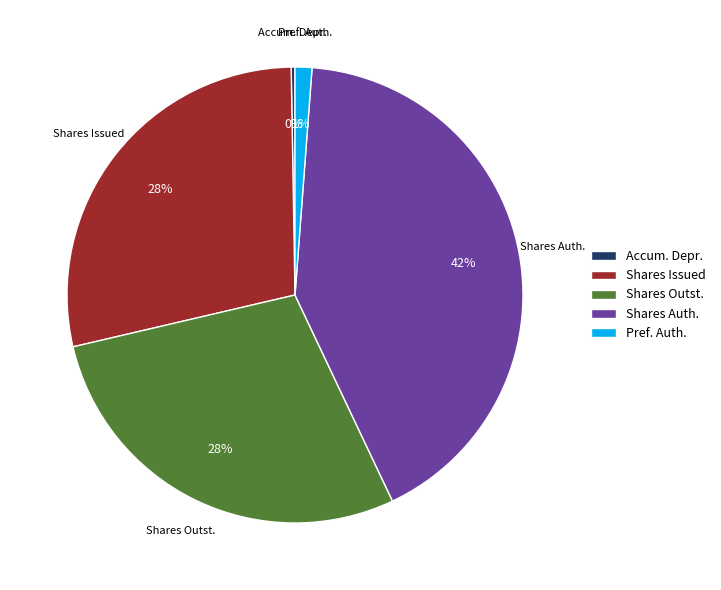

Combined, do Shares Issued and Shares Auth. account for over 50%?

Yes